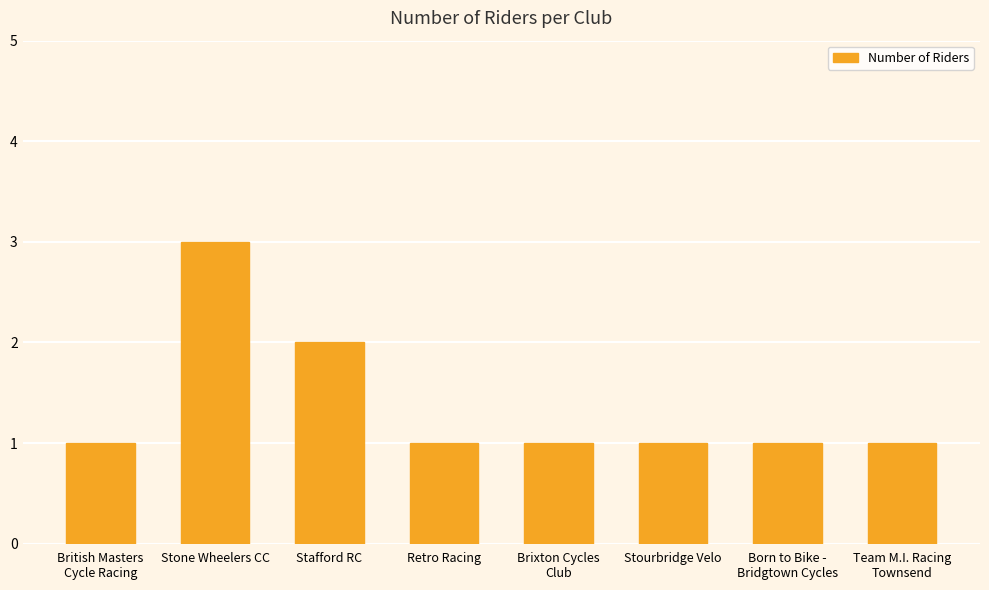

What is the maximum value shown in the chart?

3